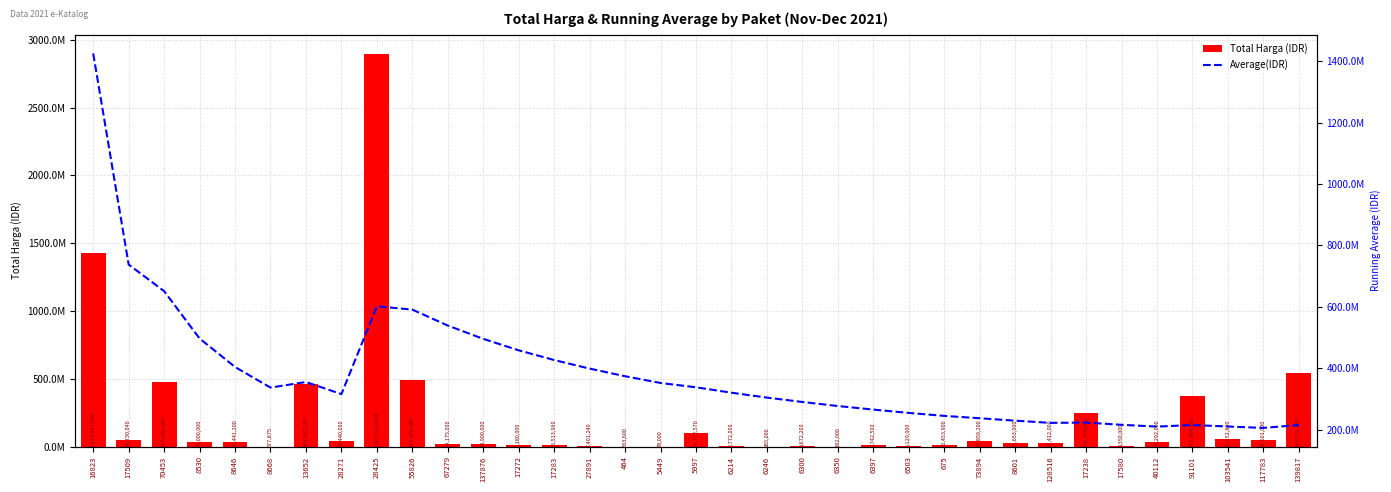

What are all the series names shown in the legend?

Total Harga (IDR), Average(IDR)